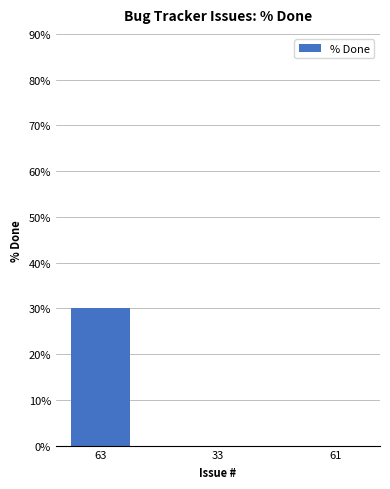

True or false: the data shows 11 at 33.

False